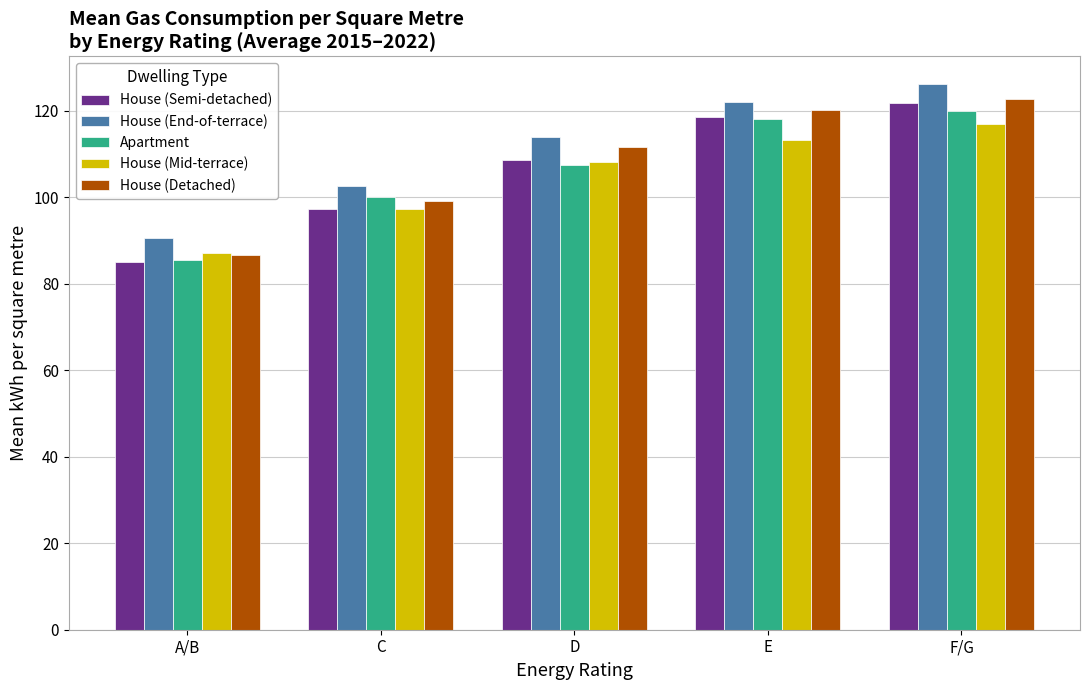

Reading right to left, list all the values displayed in this chart.

House (Semi-detached): F/G=121.7	E=118.6	D=108.5	C=97.2	A/B=85.0
House (End-of-terrace): F/G=126.2	E=122.0	D=113.8	C=102.5	A/B=90.5
Apartment: F/G=119.8	E=118.1	D=107.5	C=100.1	A/B=85.5
House (Mid-terrace): F/G=116.8	E=113.2	D=108.1	C=97.2	A/B=87.0
House (Detached): F/G=122.8	E=120.1	D=111.5	C=99.1	A/B=86.6